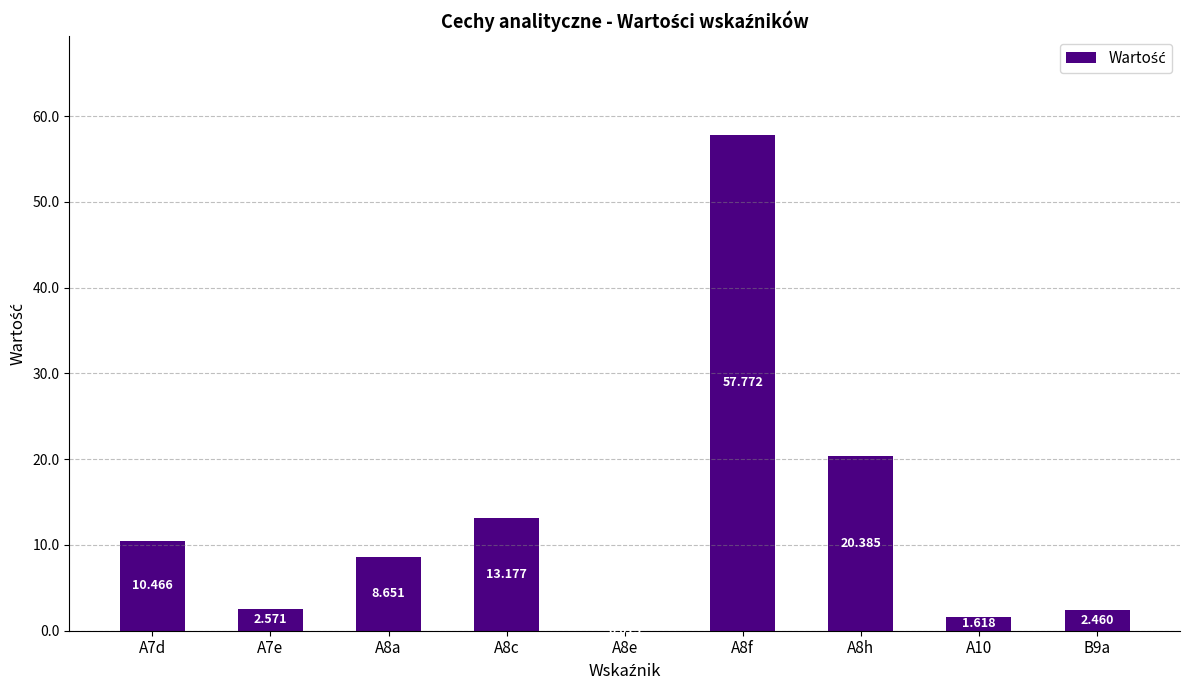

At which label does the data first exceed 8?

A7d